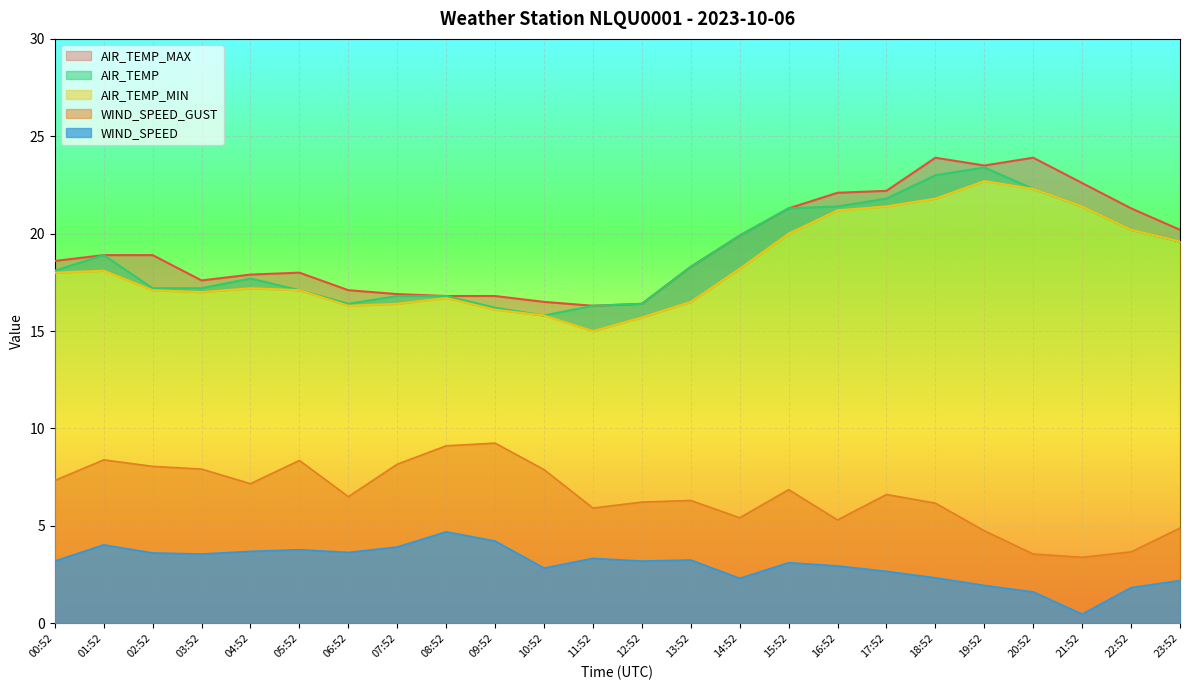

True or false: WIND_SPEED_GUST and WIND_SPEED intersect in this chart.

False